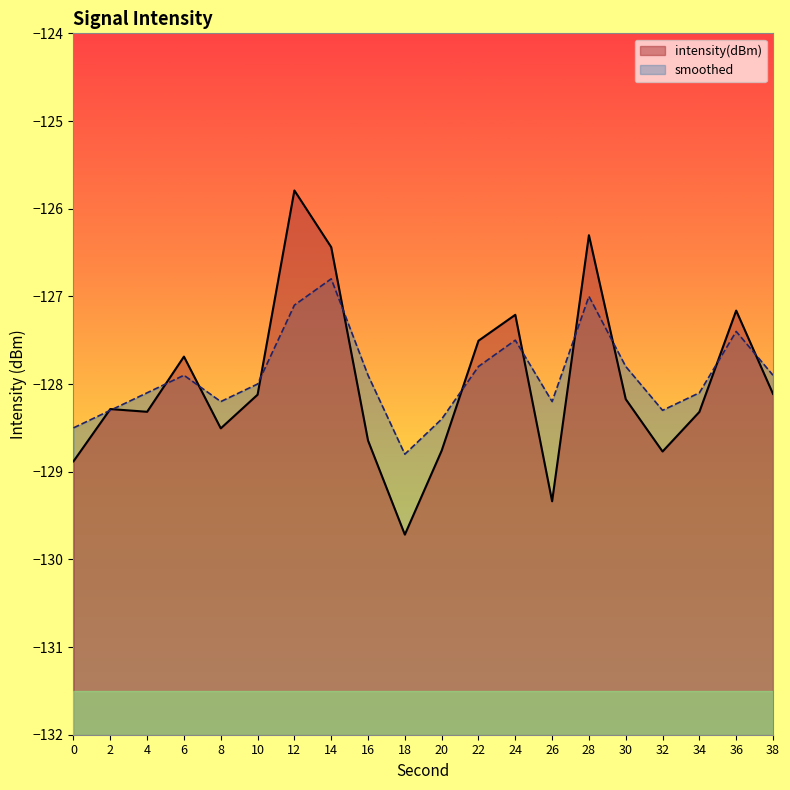

Count the number of data series in this chart.

2